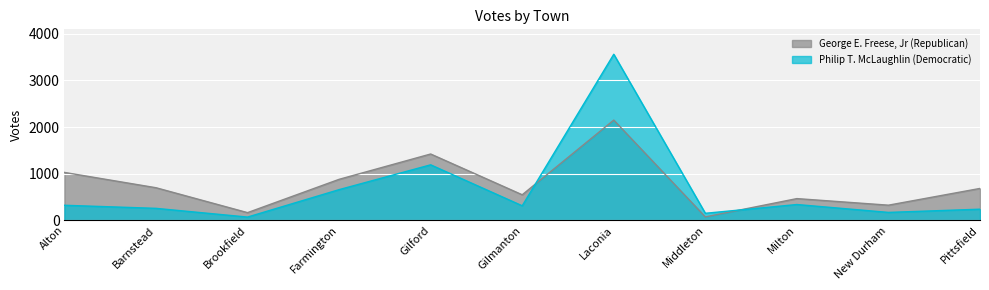

What value does the George E. Freese, Jr (Republican) series have at New Durham?

327